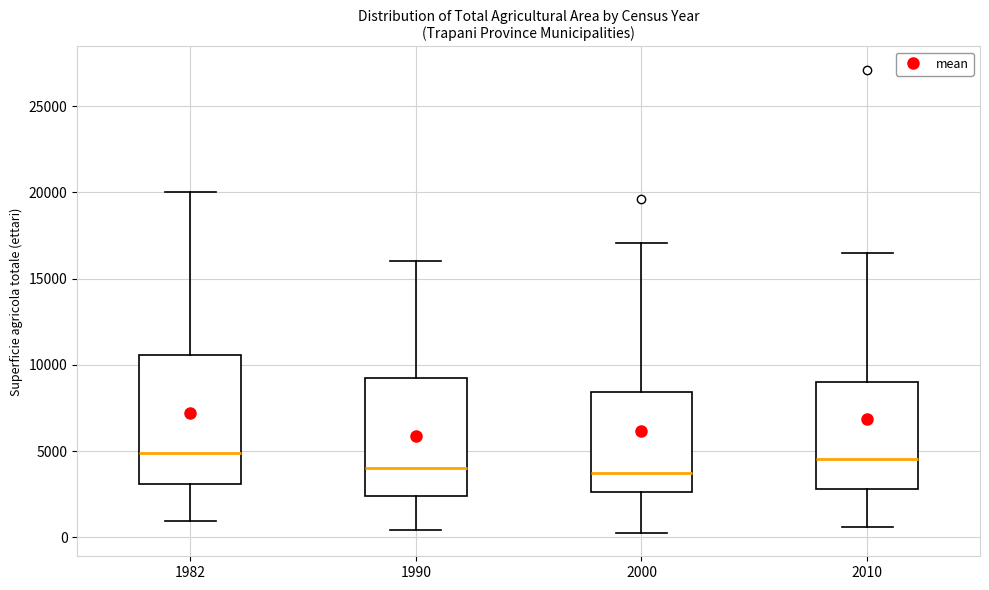

Comparing the boxes themselves (not the whiskers), which one is the tallest?

1982